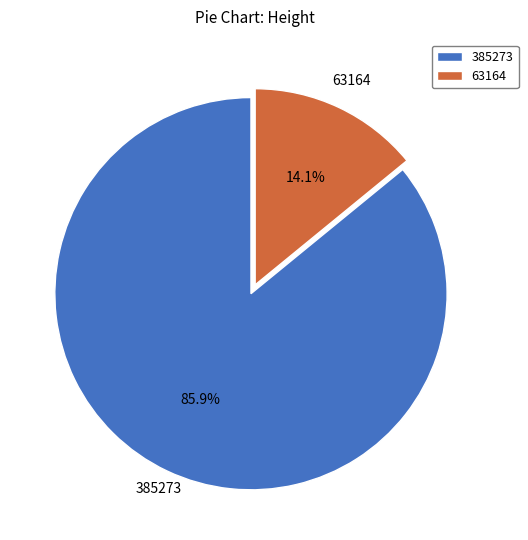

The 385273 slice represents 95% of the pie. True or false?

False